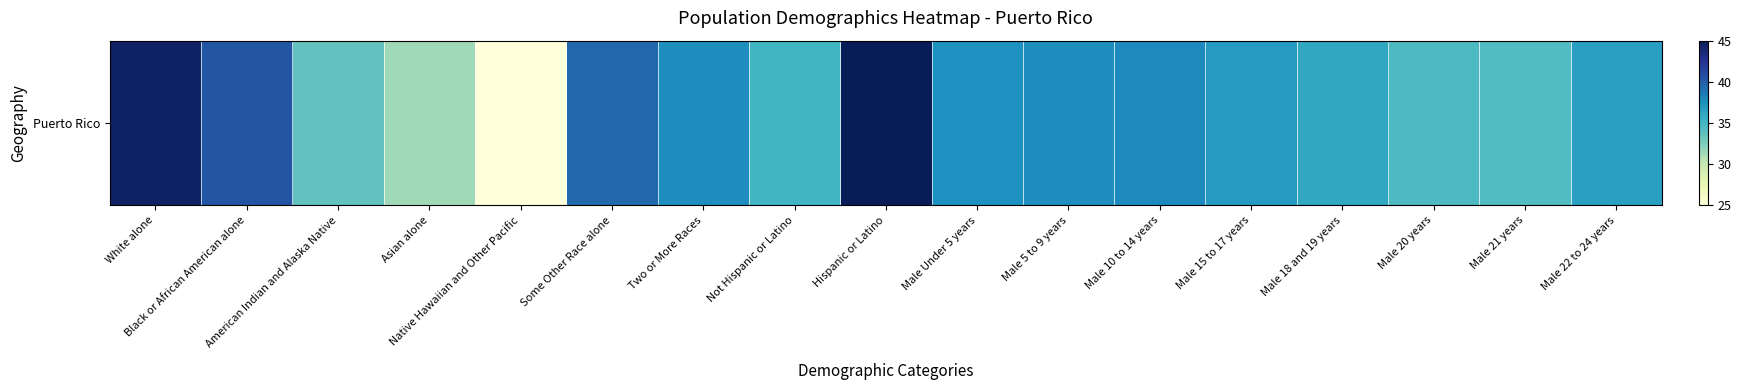

What is the change in value from Male Under 5 years to Male 20 years?

-3.0